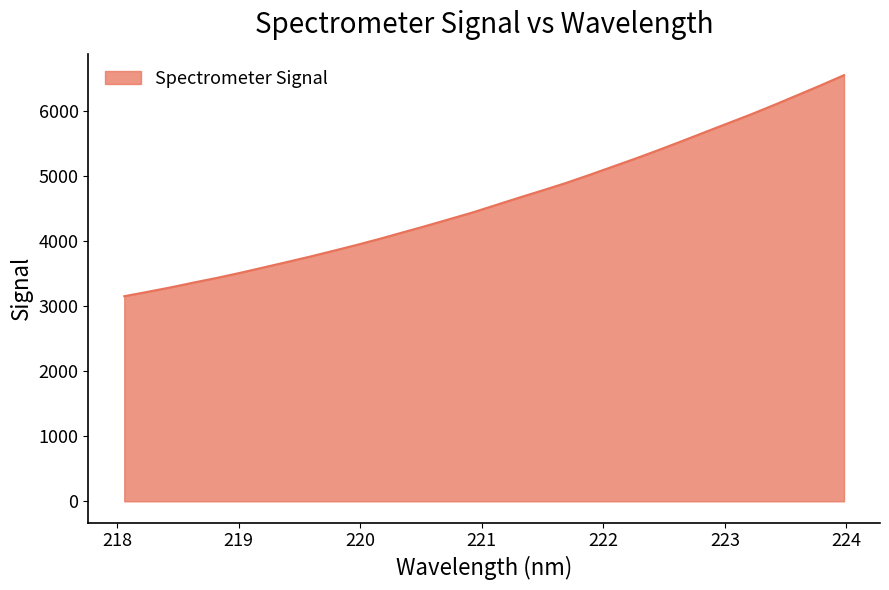

What is the greatest value displayed?

6553.3